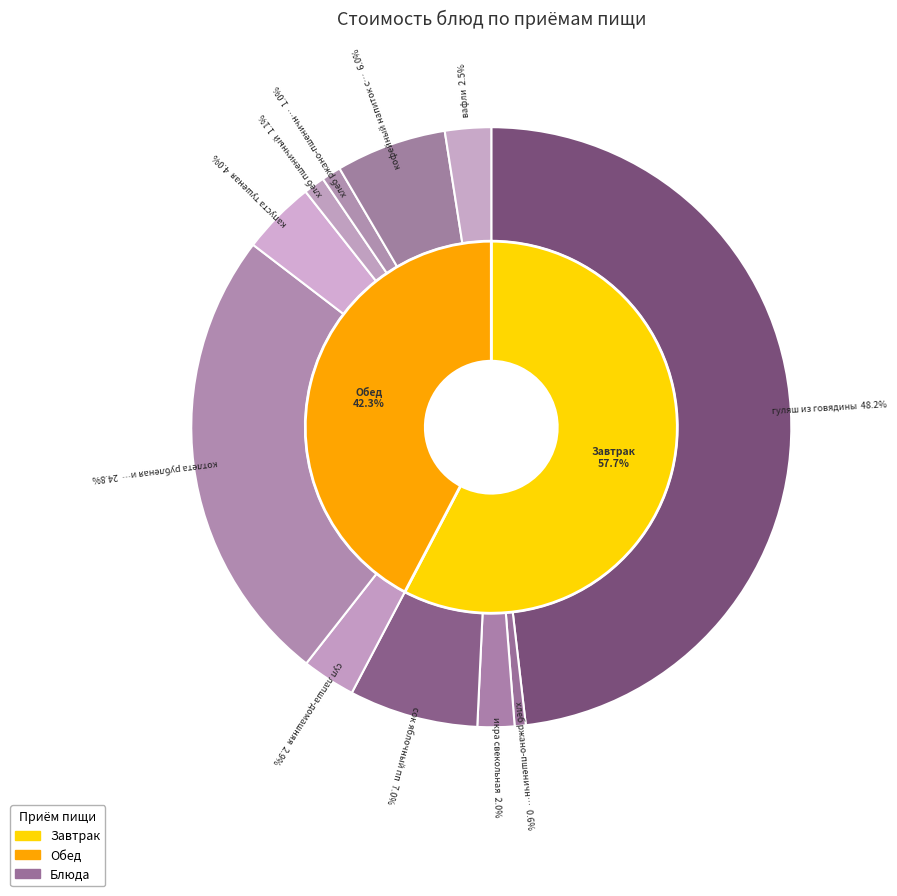

To the nearest percent, what portion does капуста тушеная represent?

4%